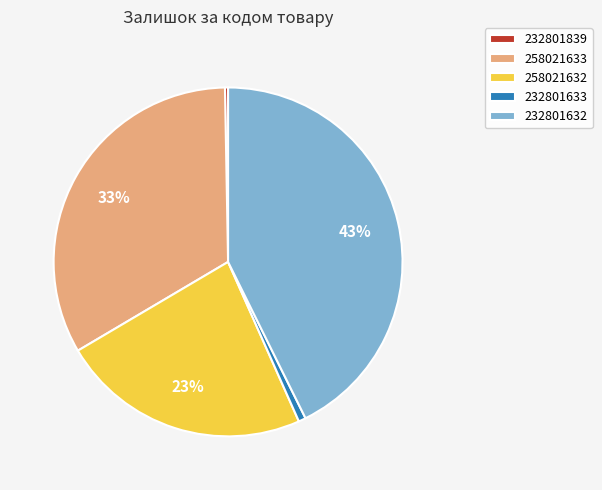

Is the sum of 258021633 and 232801632 greater than half?

Yes